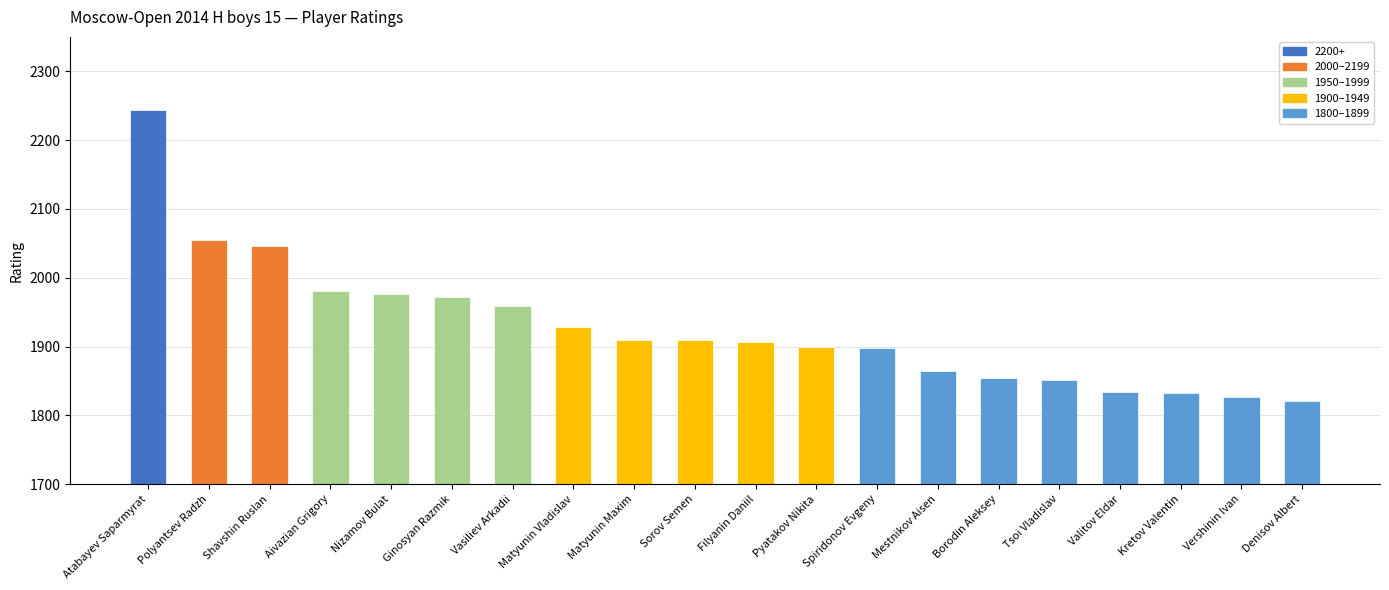

Which has a higher value, Sorov Semen or Aivazian Grigory?

Aivazian Grigory